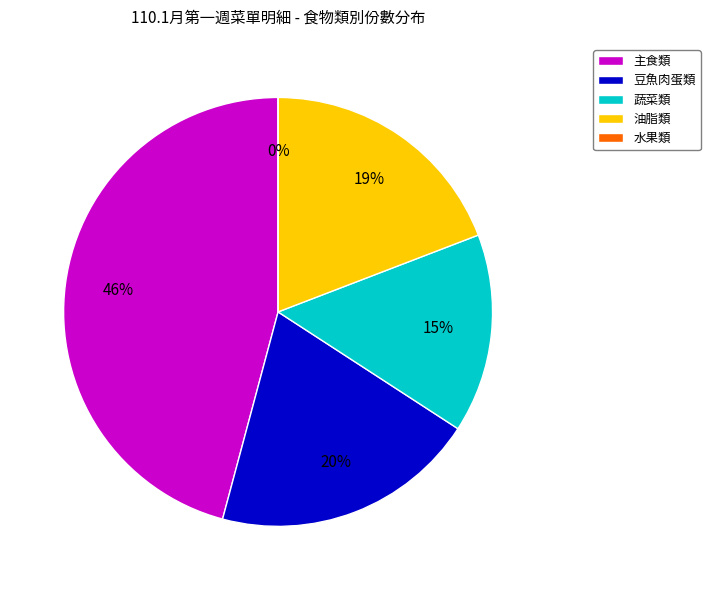

Is it true that 水果類 is 13% of the pie?

False